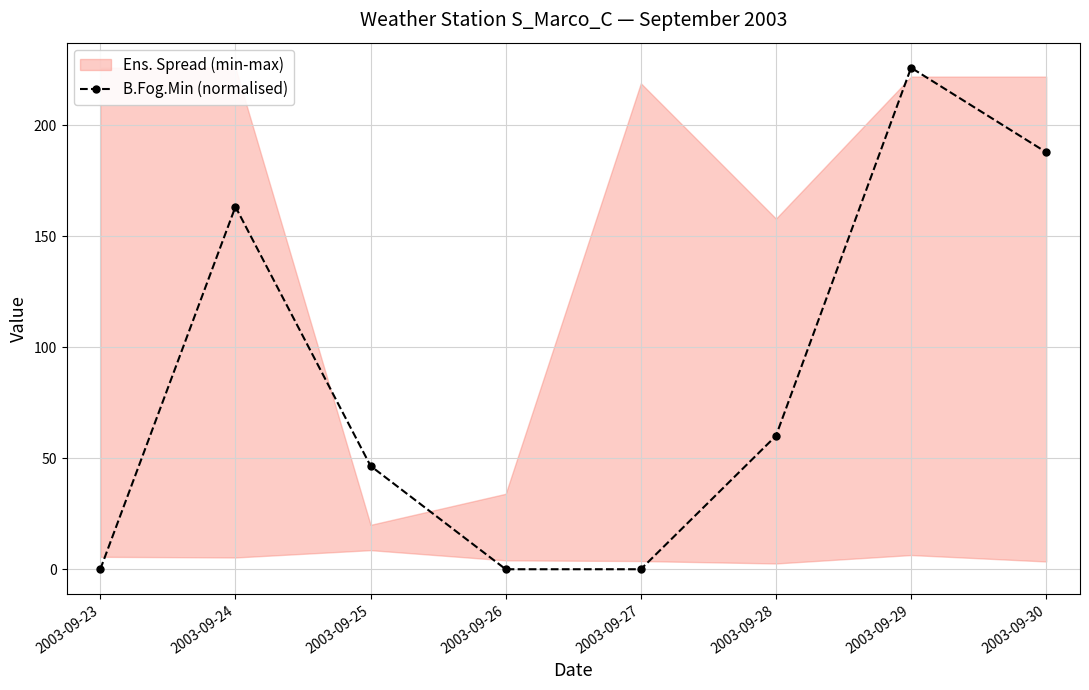

What is the value of the 2nd point from the left?

163.4